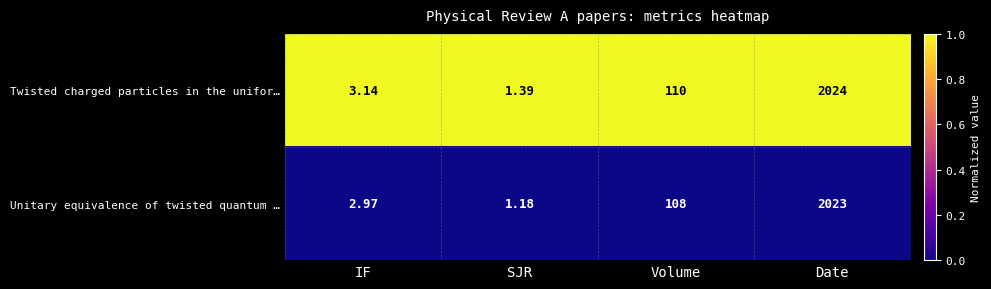

Is the value of Twisted charged particles in the unifor… at SJR greater than the value of Unitary equivalence of twisted quantum … at SJR?

Yes